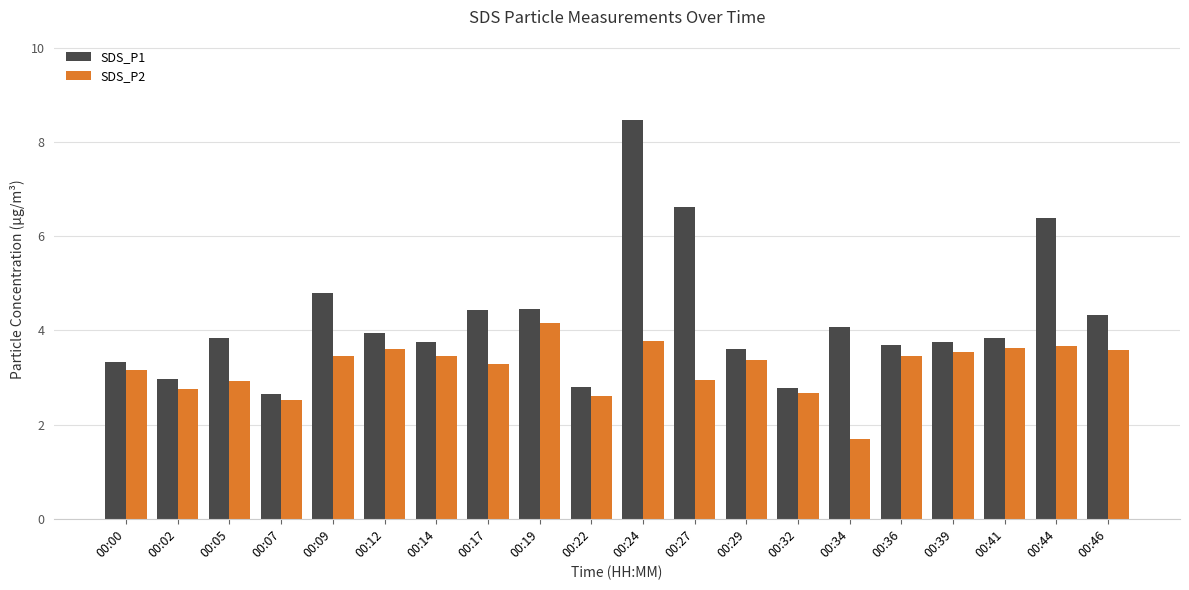

What value does the SDS_P1 series have at 00:46?

4.3